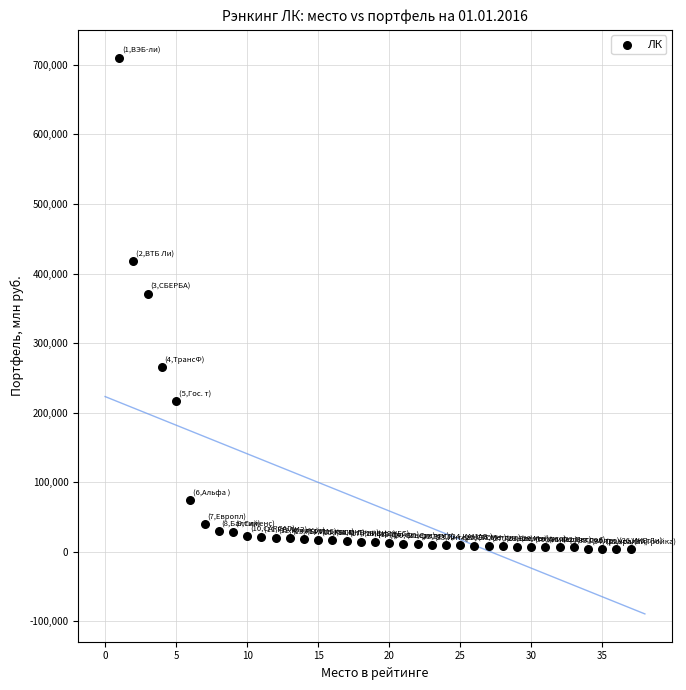

What is the range of Y values (max minus min)?

705782.7